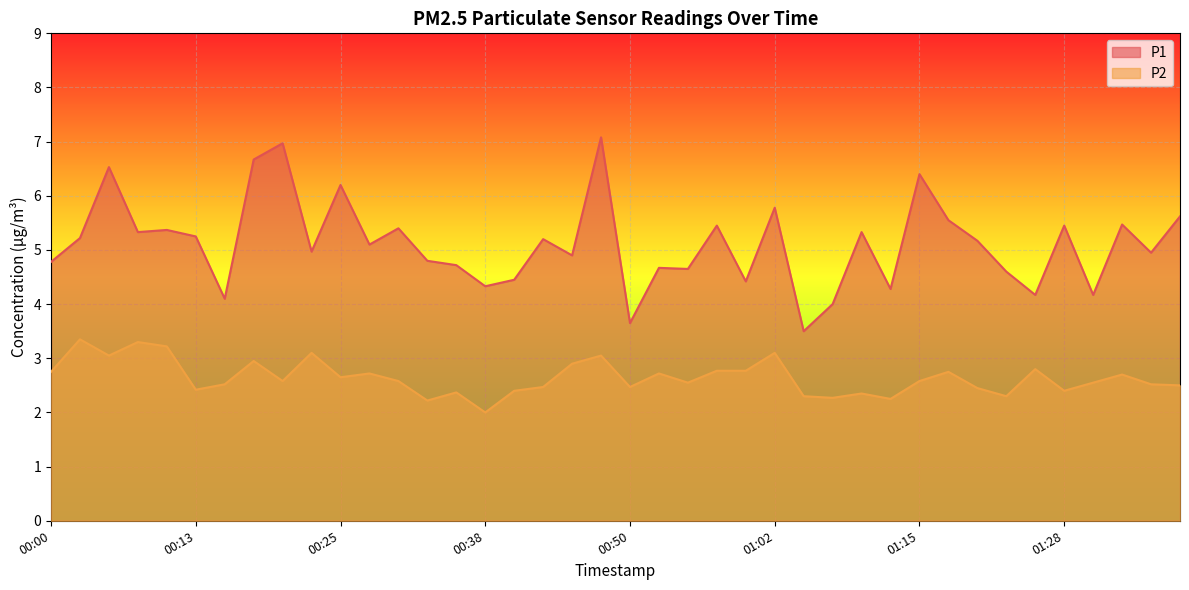

Reading right to left, what are all the values shown in this chart?

P1: 5.6	5.0	5.5	4.2	5.5	4.2	4.6	5.2	5.5	6.4	4.3	5.3	4.0	3.5	5.8	4.4	5.5	4.7	4.7	3.6	7.1	4.9	5.2	4.5	4.3	4.7	4.8	5.4	5.1	6.2	5.0	7.0	6.7	4.1	5.2	5.4	5.3	6.5	5.2	4.8
P2: 2.5	2.5	2.7	2.5	2.4	2.8	2.3	2.5	2.8	2.6	2.2	2.4	2.3	2.3	3.1	2.8	2.8	2.5	2.7	2.5	3.0	2.9	2.5	2.4	2.0	2.4	2.2	2.6	2.7	2.6	3.1	2.6	3.0	2.5	2.4	3.2	3.3	3.0	3.4	2.8